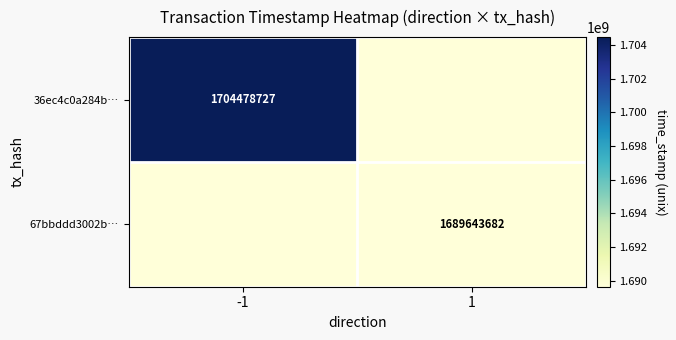

What is the greatest value displayed?

1704478727